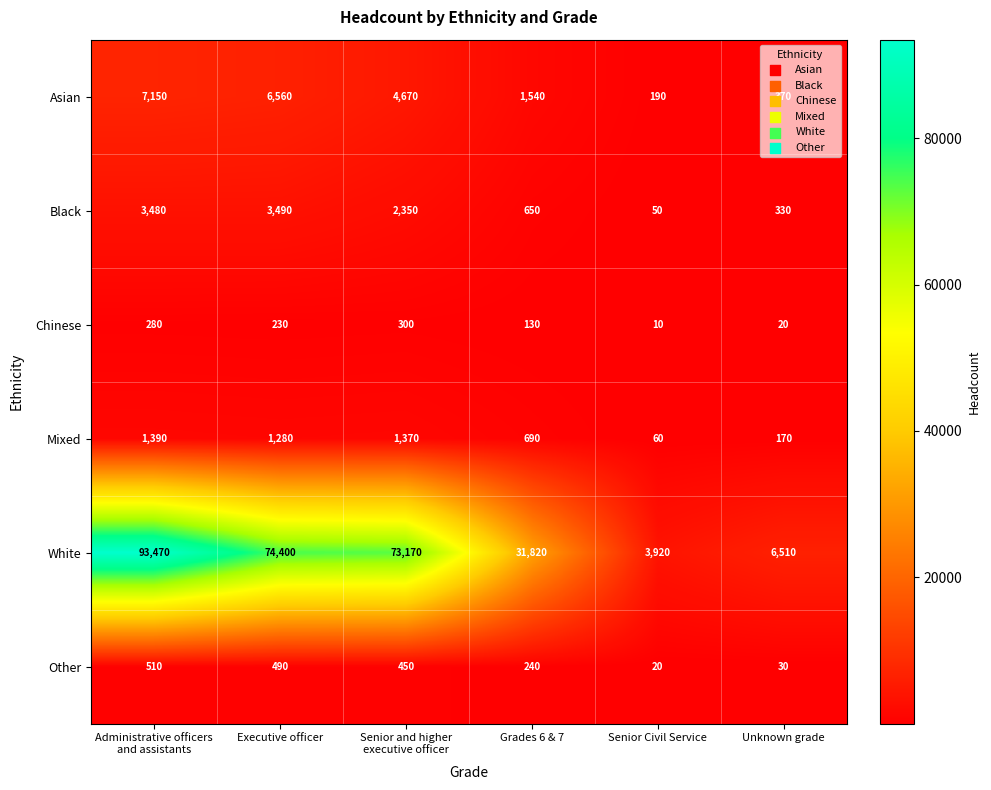

True or false: Black has a value of 974 at Grades 6 & 7.

False